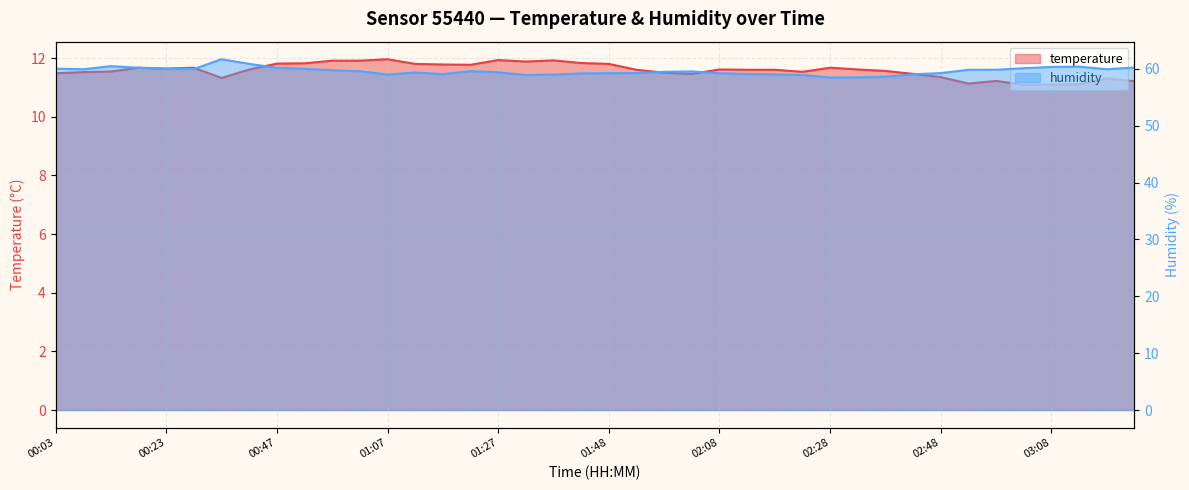

What is the total value across all series at 00:18?

71.8